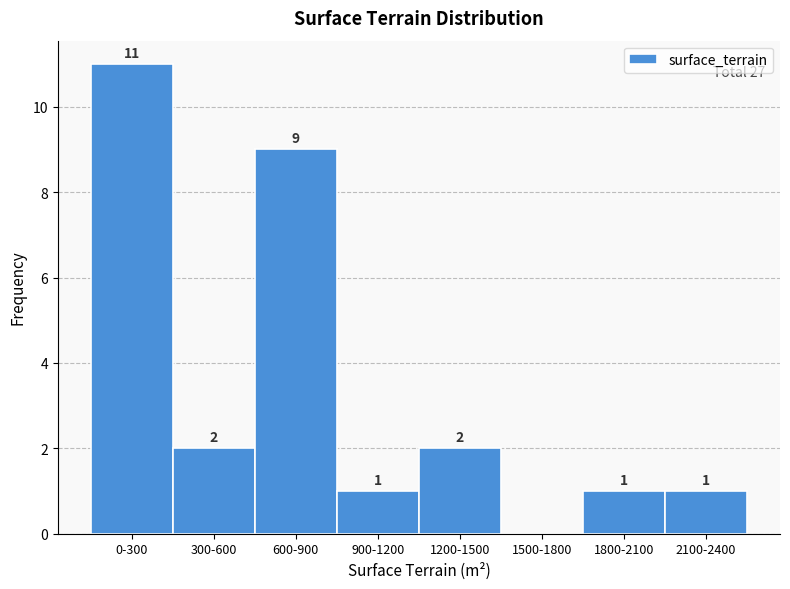

Reading left to right, list all the values displayed in this chart.

0-300=11	300-600=2	600-900=9	900-1200=1	1200-1500=2	1500-1800=0	1800-2100=1	2100-2400=1